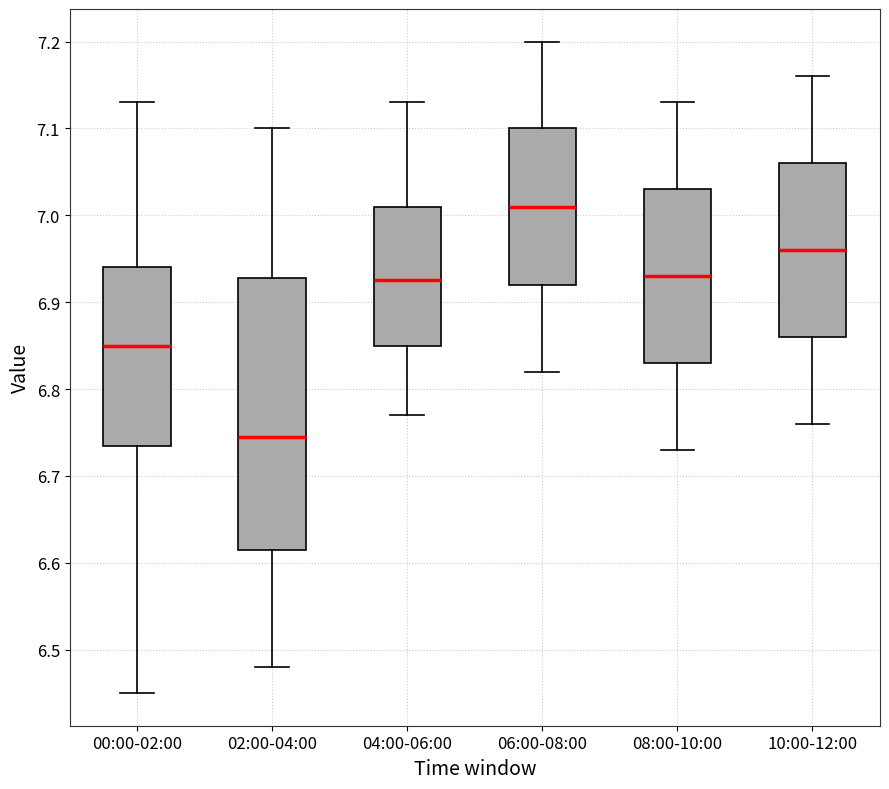

Which box has the highest median line?

06:00-08:00